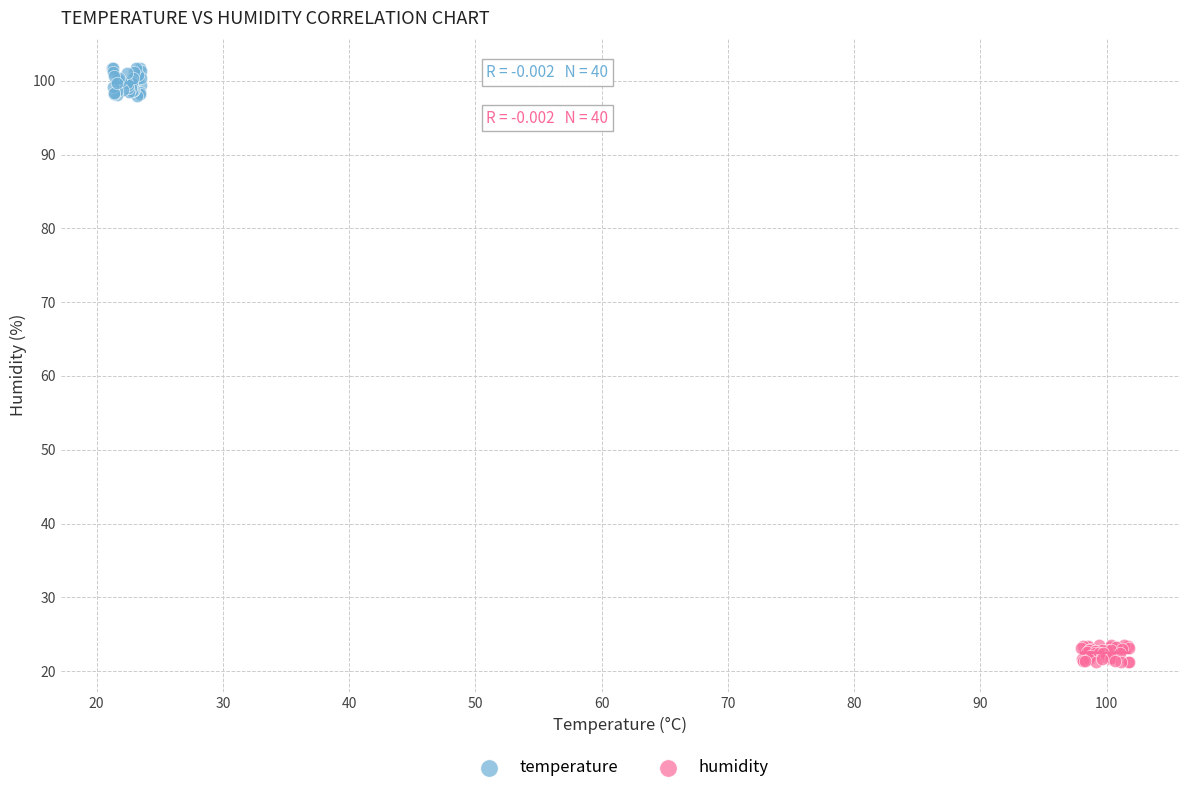

Which series reaches the maximum Y coordinate?

temperature